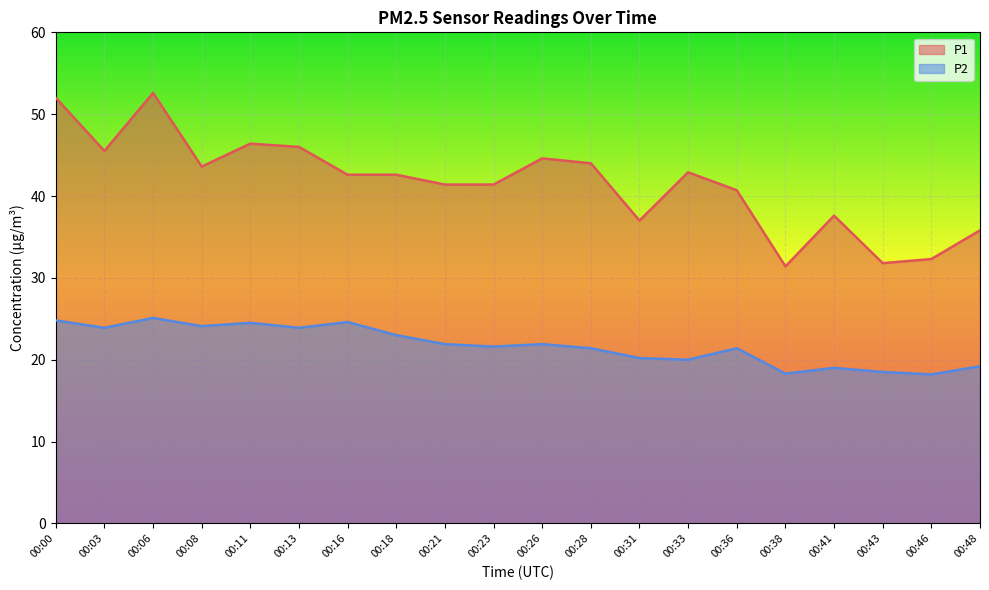

Which category has the highest value in the P2 series?

00:06